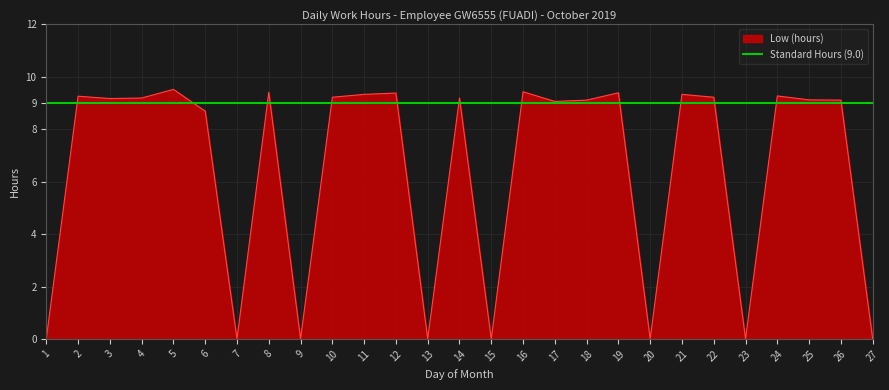

Reading left to right, list all the values displayed in this chart.

1=0.0	2=9.3	3=9.2	4=9.2	5=9.5	6=8.7	7=0.0	8=9.4	9=0.0	10=9.2	11=9.3	12=9.4	13=0.0	14=9.2	15=0.0	16=9.4	17=9.1	18=9.1	19=9.4	20=0.0	21=9.3	22=9.2	23=0.0	24=9.3	25=9.1	26=9.1	27=0.0